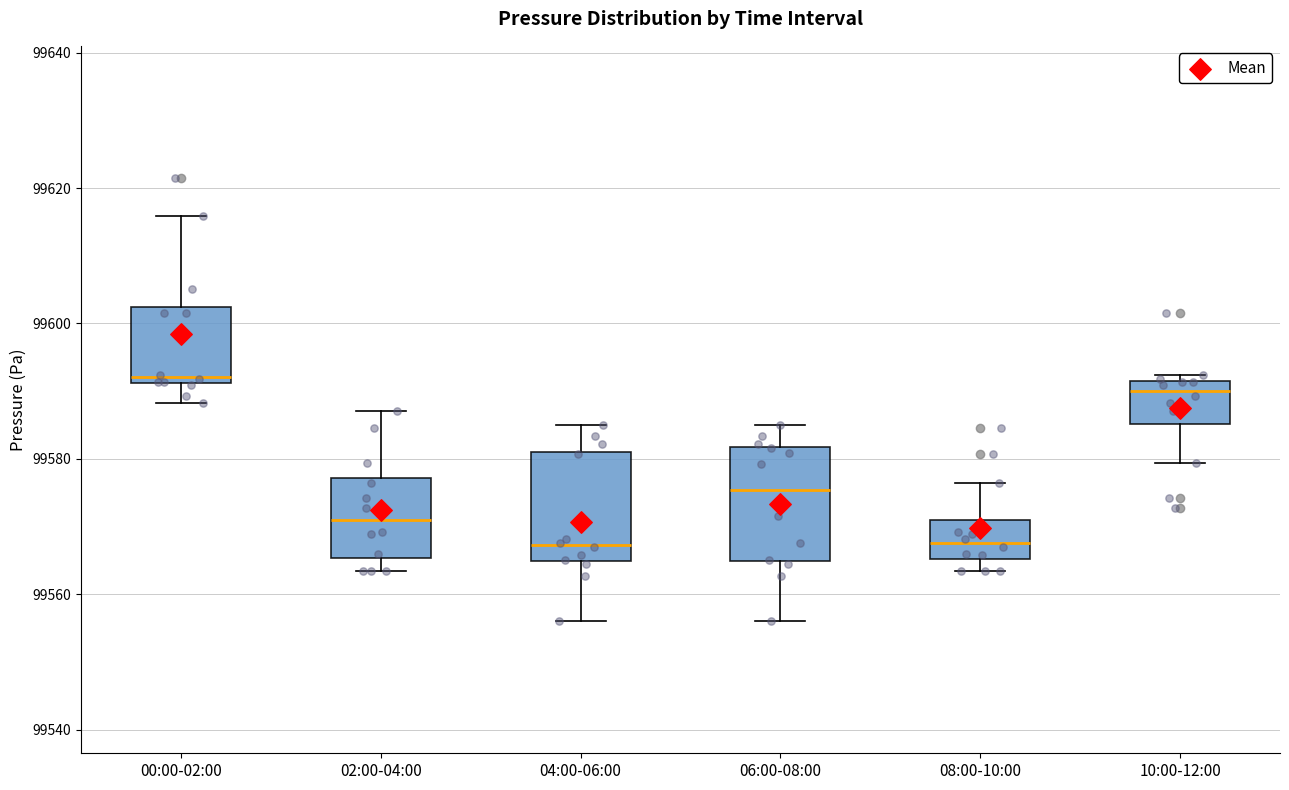

Where is the lower edge of the box for 10:00-12:00 on the y-axis? The values are not printed on the chart, so give them approximately, as read against the axis.

99586